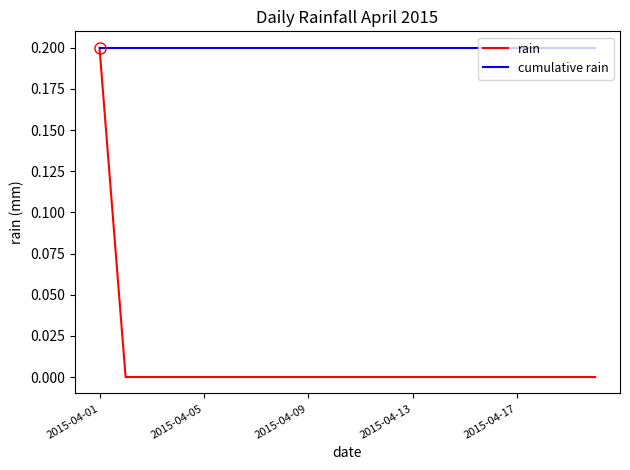

Reading right to left, what are all the values shown in this chart?

rain: 0.0	0.0	0.0	0.0	0.0	0.0	0.0	0.0	0.0	0.0	0.0	0.0	0.0	0.0	0.0	0.0	0.0	0.0	0.0	0.2
cumulative rain: 0.2	0.2	0.2	0.2	0.2	0.2	0.2	0.2	0.2	0.2	0.2	0.2	0.2	0.2	0.2	0.2	0.2	0.2	0.2	0.2